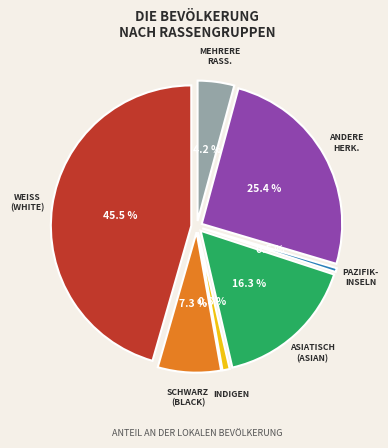

To the nearest percent, what is the combined percentage of Asian alone and Some Other Race alone?

42%